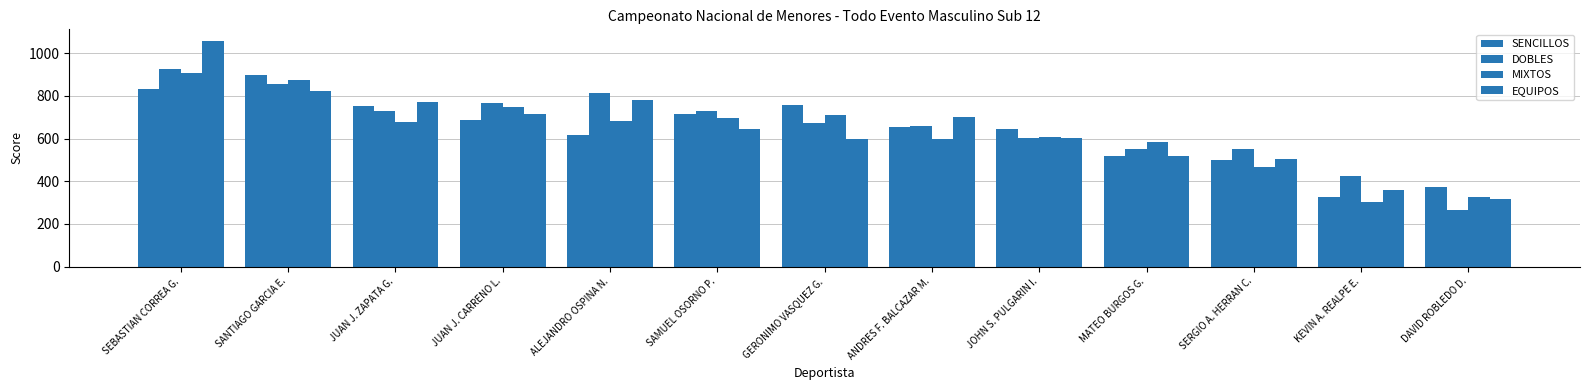

How many groups of bars are there?

13